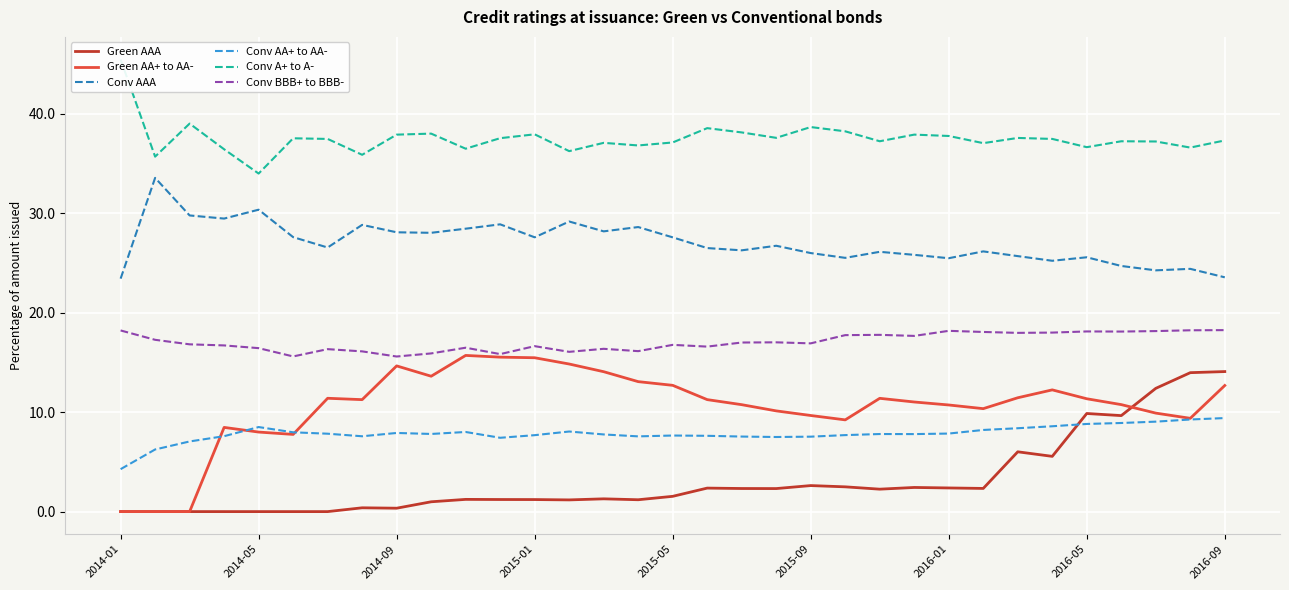

True or false: Conv BBB+ to BBB- and Conv AA+ to AA- cross at least once.

False